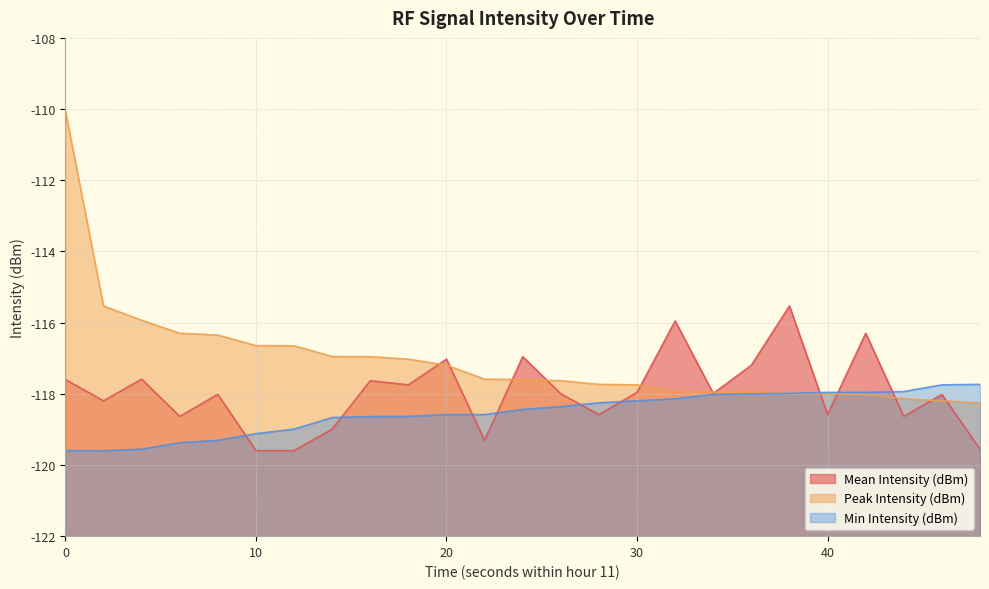

True or false: Peak Intensity (dBm) and Min Intensity (dBm) cross at least once.

False